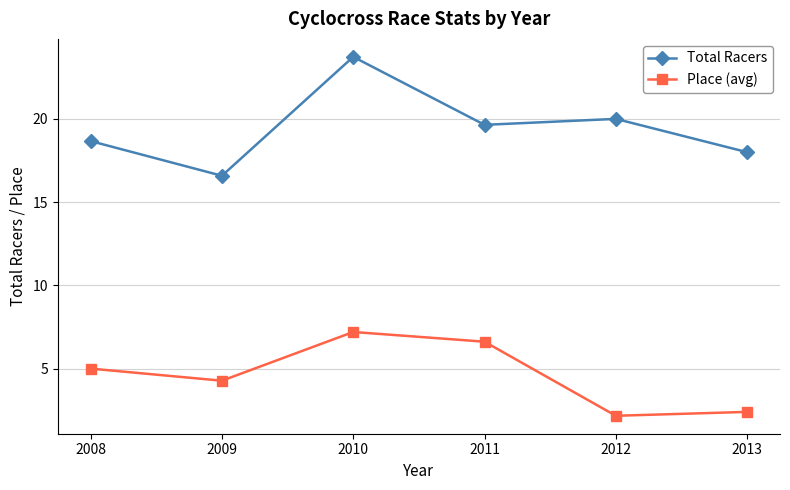

Reading left to right, transcribe all the data shown in this chart.

Total Racers: 18.7	16.6	23.7	19.6	20.0	18.0
Place (avg): 5.0	4.3	7.2	6.6	2.2	2.4